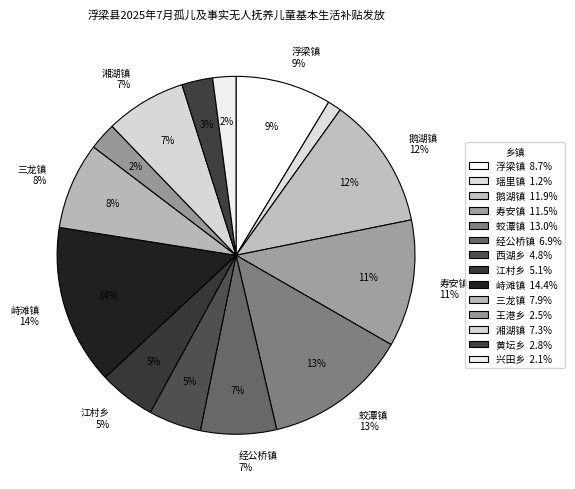

What portion of the pie excludes 三龙镇?

92.1%